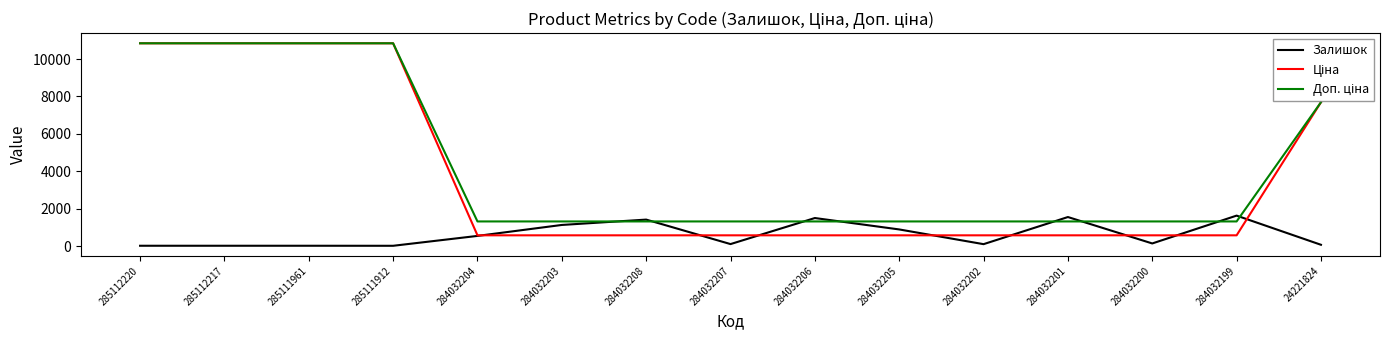

Is it true that Залишок equals 1415.0 at 284032208?

True